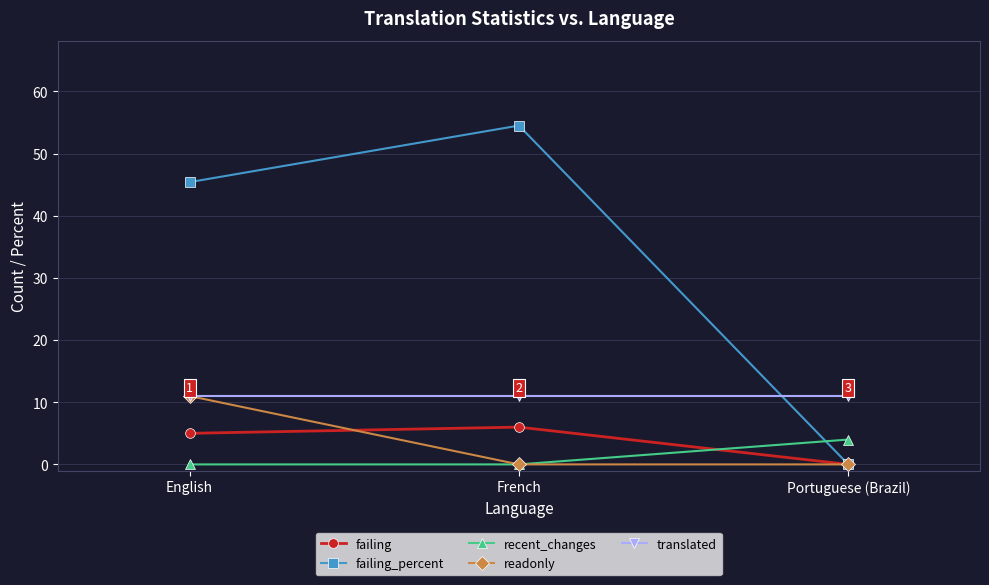

True or false: readonly has a value of 5.8 at Portuguese (Brazil).

False